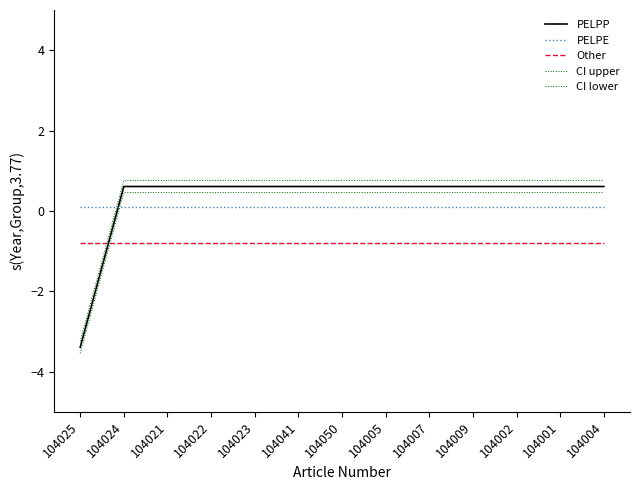

Does the chart have visible grid lines?

No